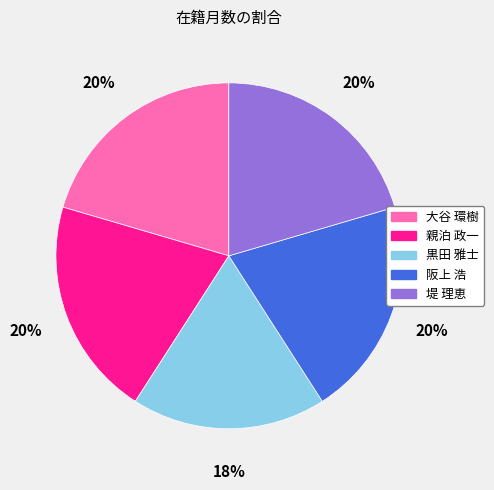

To the nearest percent, what is the difference between the largest and smallest slice percentages?

2%